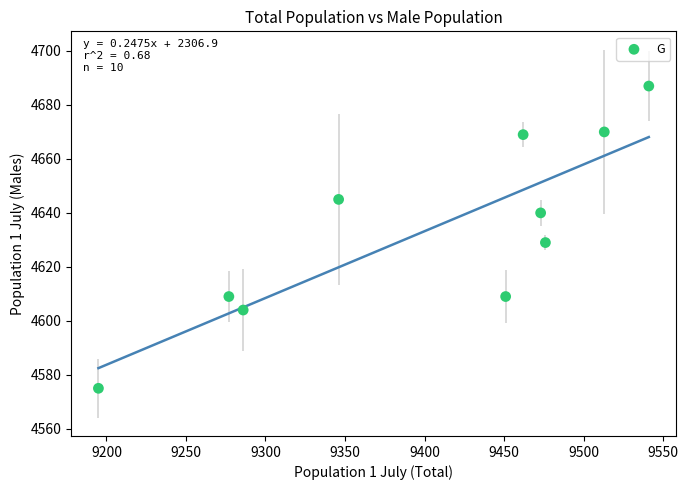

What Y value in the scatter plot is closest to 4631?

4629